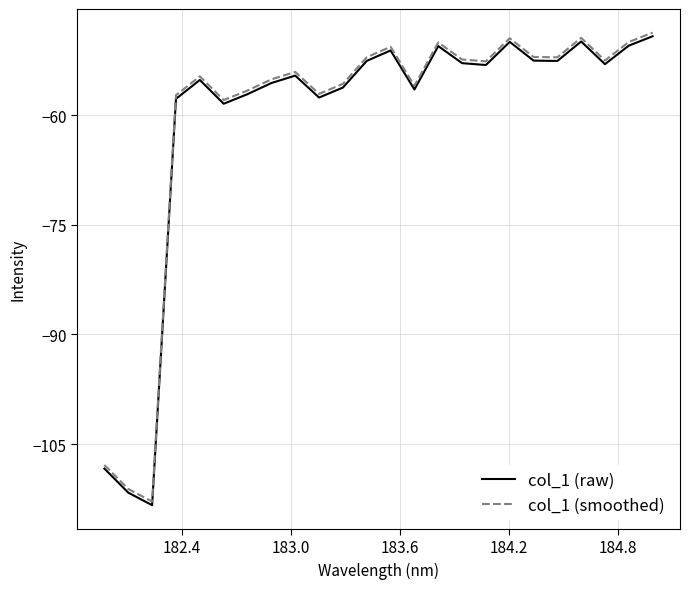

What is the minimum value shown in the chart?

-113.4